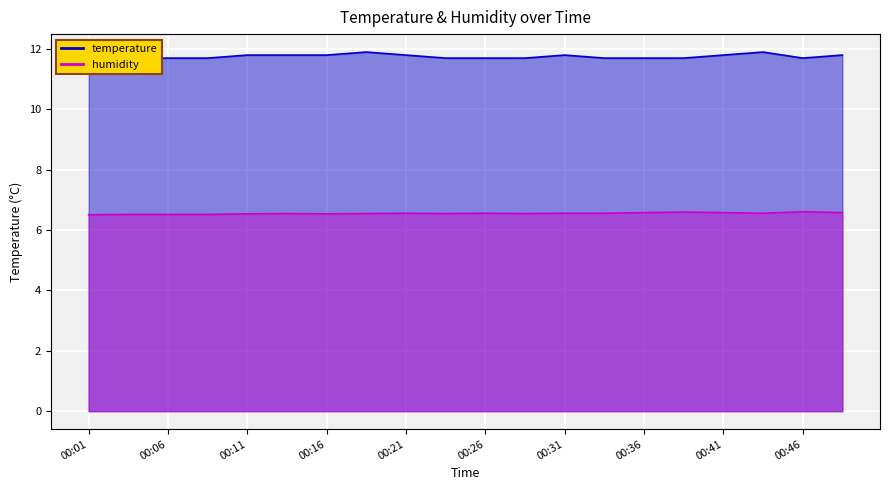

List the series in order of their overall mean, lowest first.

humidity, temperature